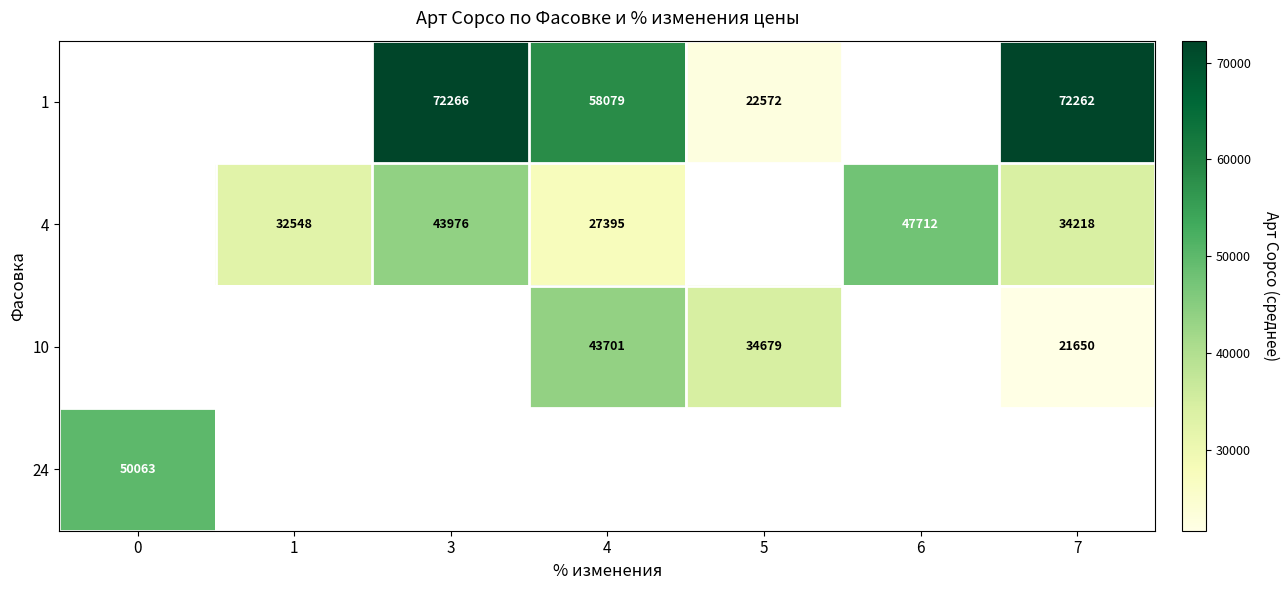

The value of 24 at 0 is 12123. True or false?

False